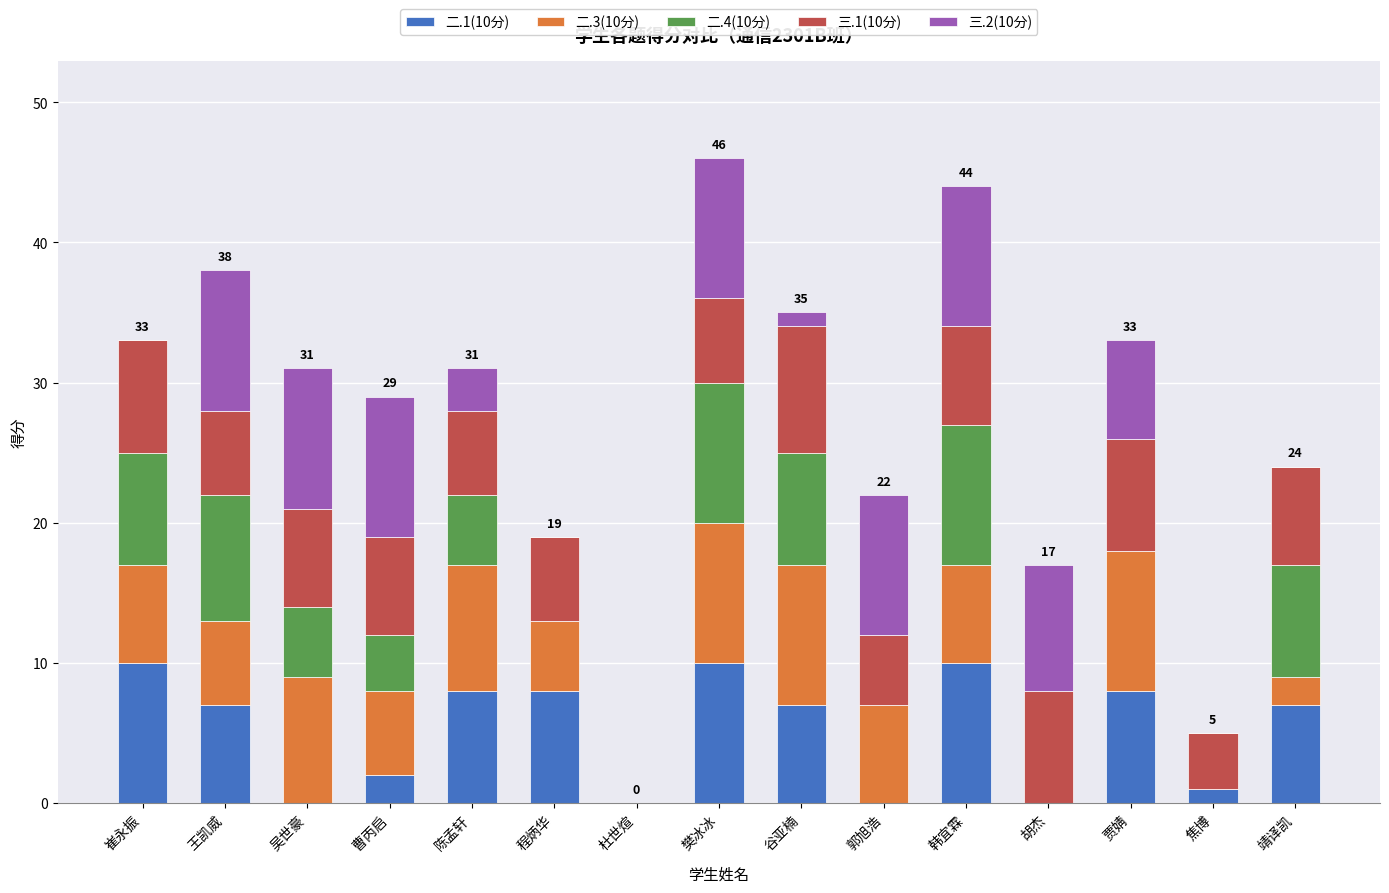

Are the bars grouped side by side (vs. stacked)?

No